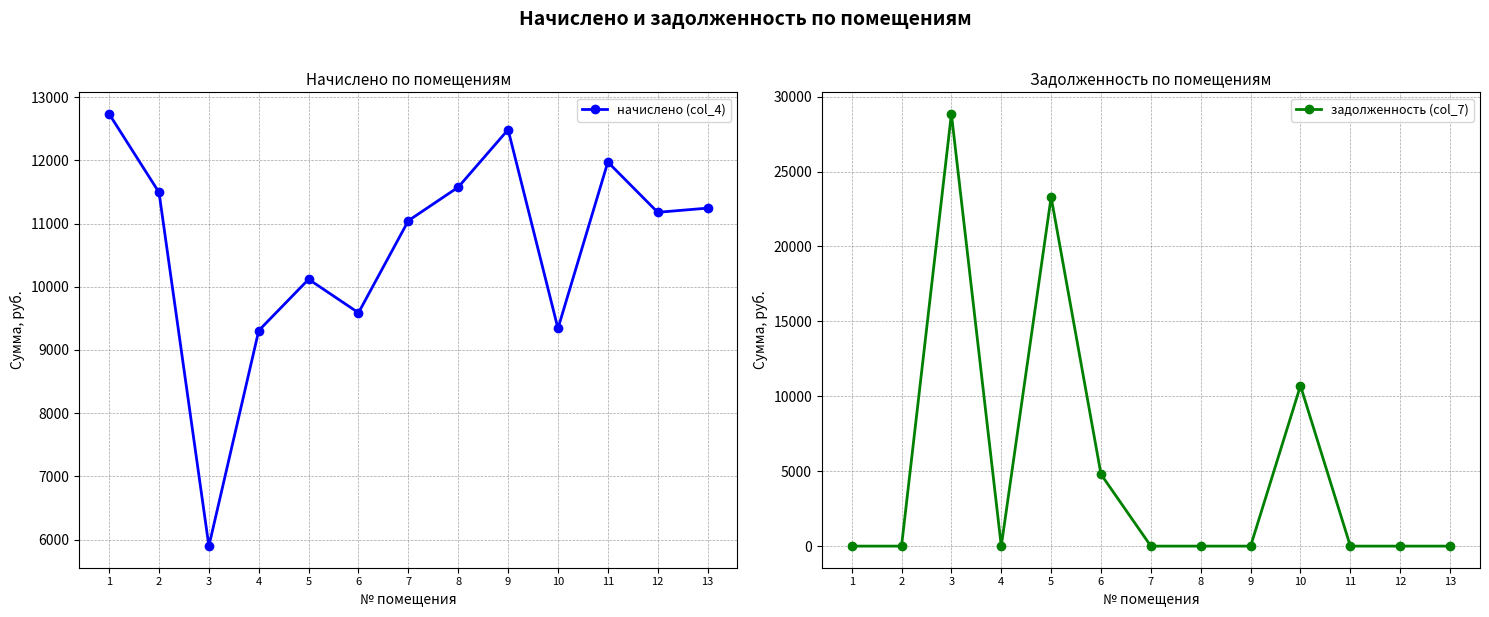

Reading right to left, list all the values displayed in this chart.

начислено (col_4): 11244.2	11178.0	11972.9	9339.6	12486.2	11575.7	11045.5	9588.2	10118.2	9306.7	5895.4	11492.6	12734.6
задолженность (col_7): 0.0	0.0	0.0	10705.6	0.0	0.0	0.0	4794.1	23298.3	0.0	28846.7	0.0	0.0